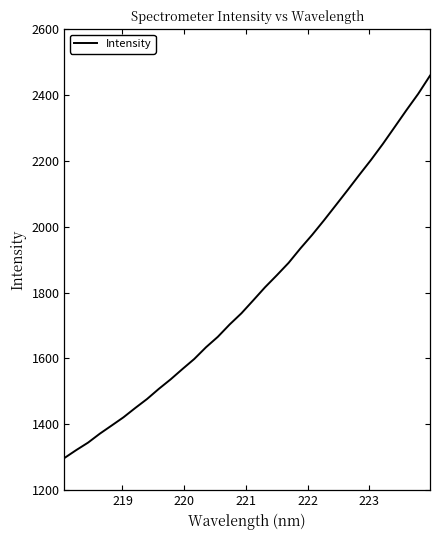

What is the greatest value displayed?

2458.7